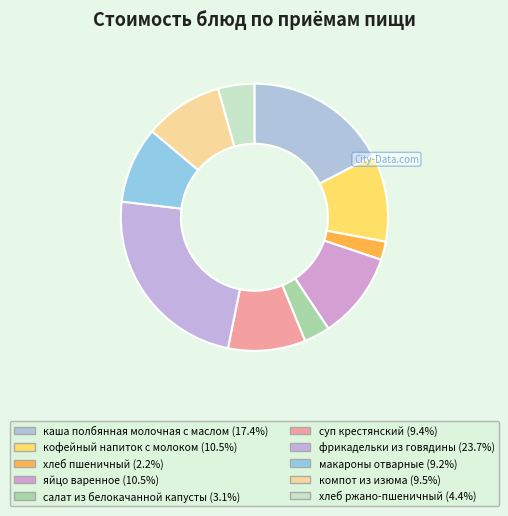

Approximately how many times larger is the value at макароны отварные compared to кофейный напиток с молоком?

0.9